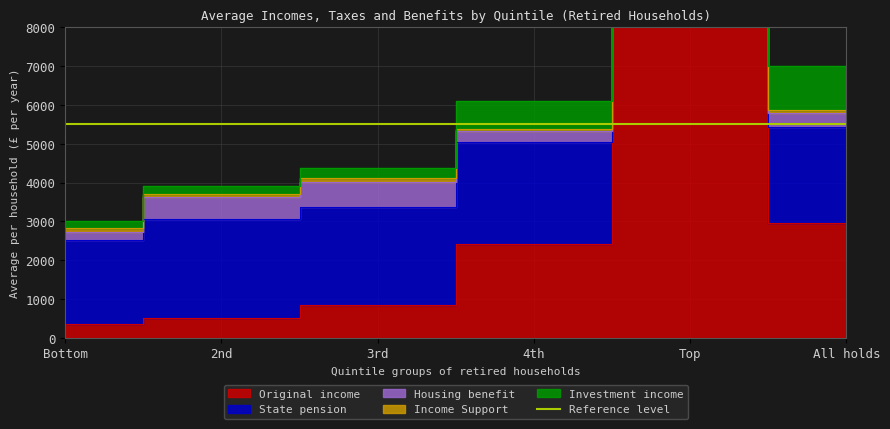

True or false: Investment income has more than 1 points higher than both neighbors.

False